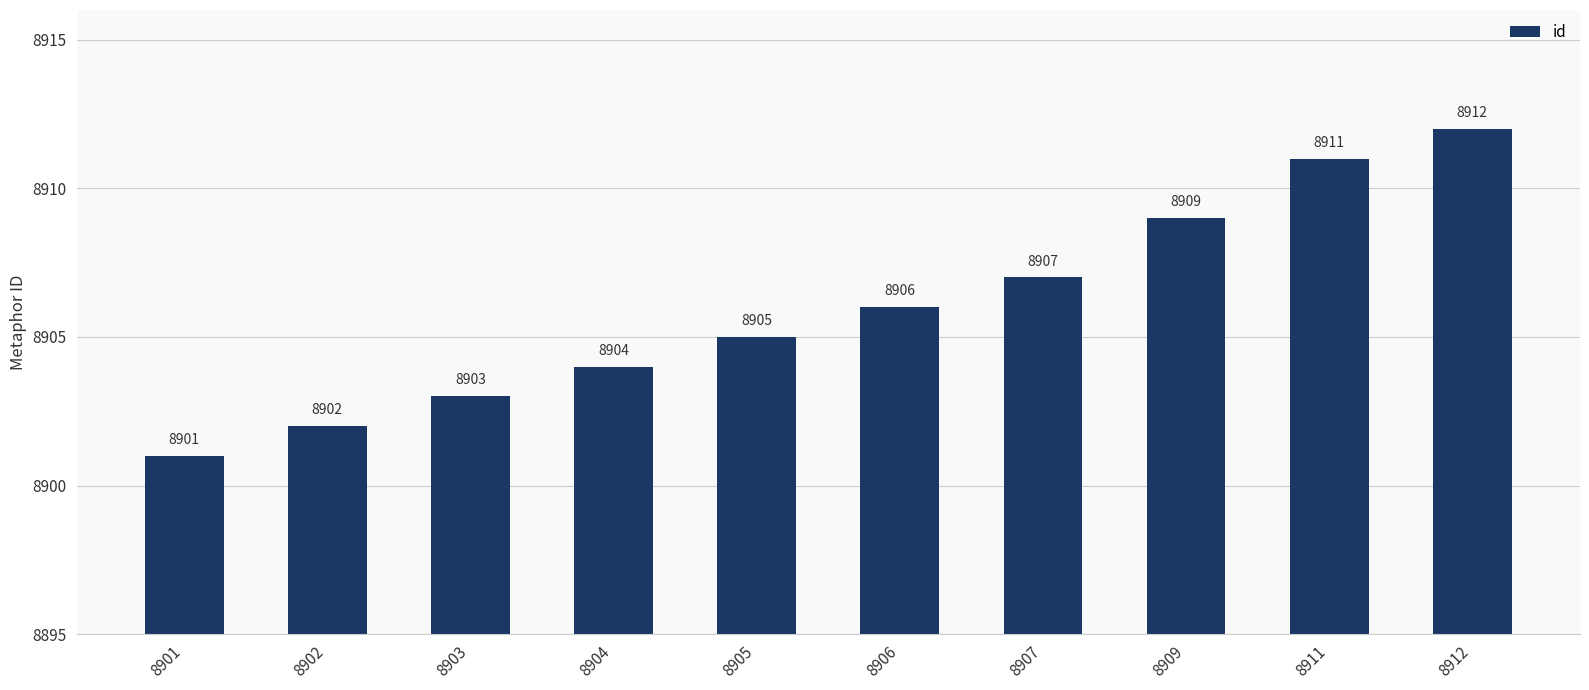

Reading right to left, transcribe all the data shown in this chart.

8912	8911	8909	8907	8906	8905	8904	8903	8902	8901